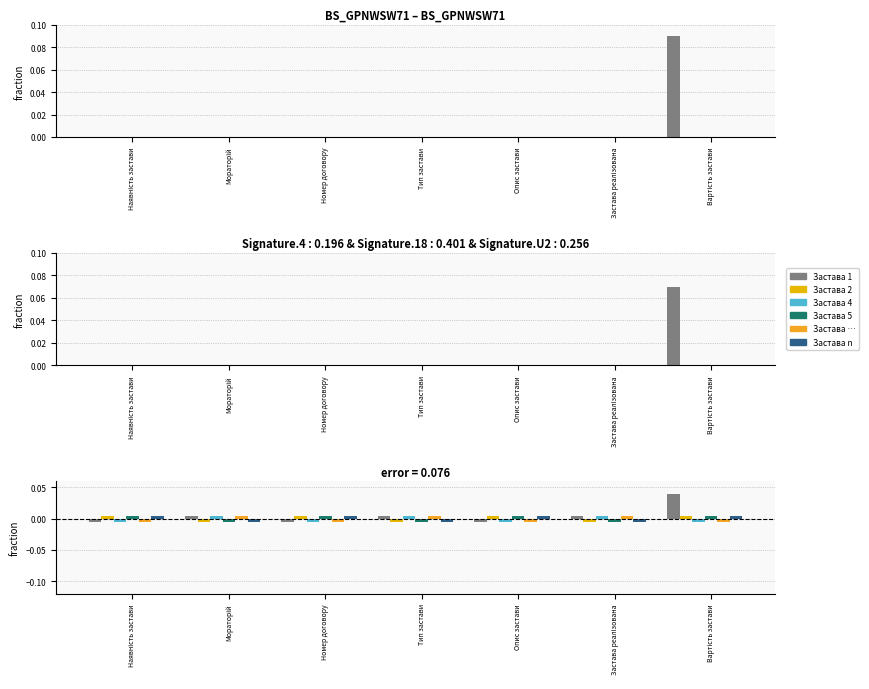

Is it true that Застава n equals 0.0 at Номер договору?

False